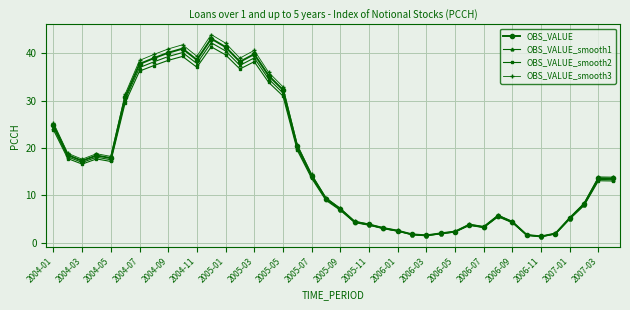

True or false: OBS_VALUE has more than 0 points higher than both neighbors.

True